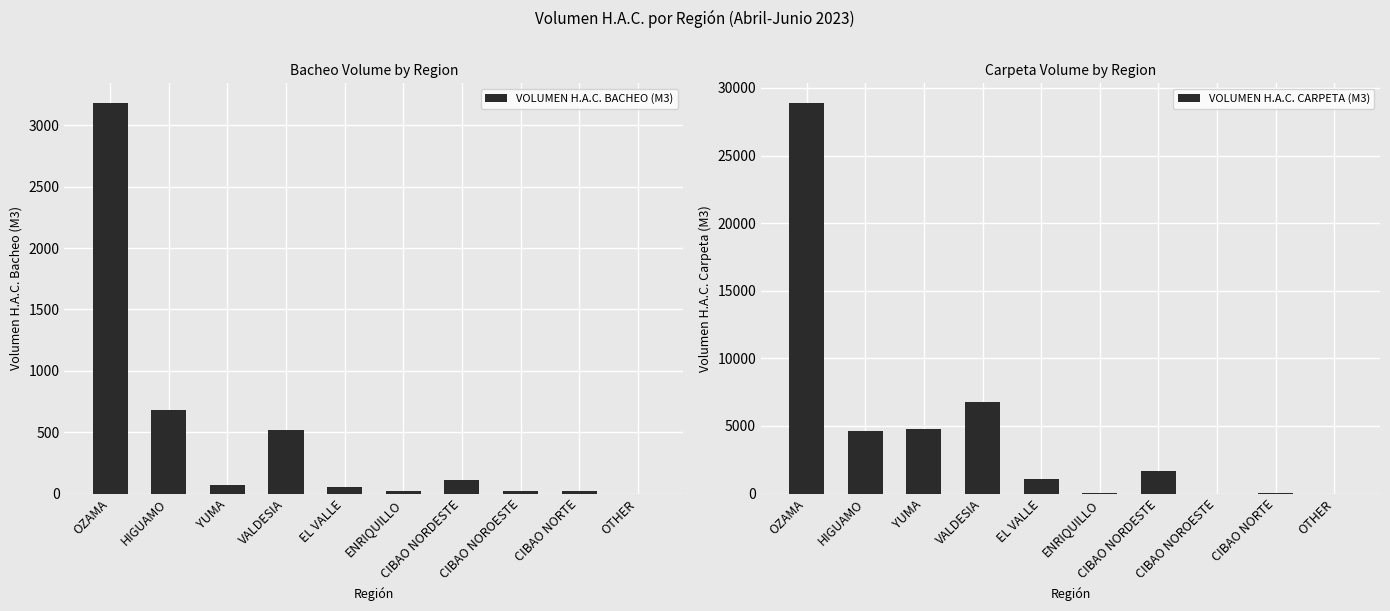

Which series has the largest range (max minus min)?

VOLUMEN H.A.C. CARPETA (M3)